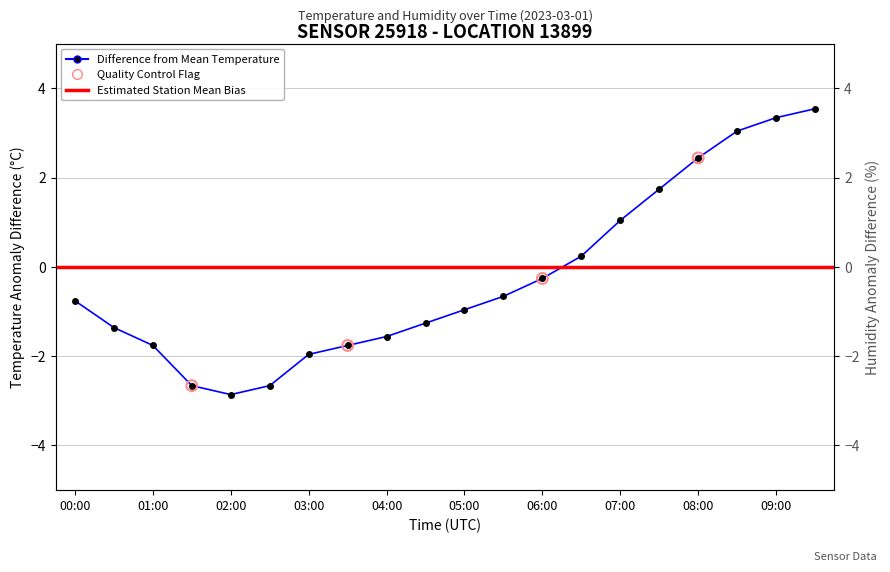

What is the change in value from 04:00 to 09:00?

+4.9